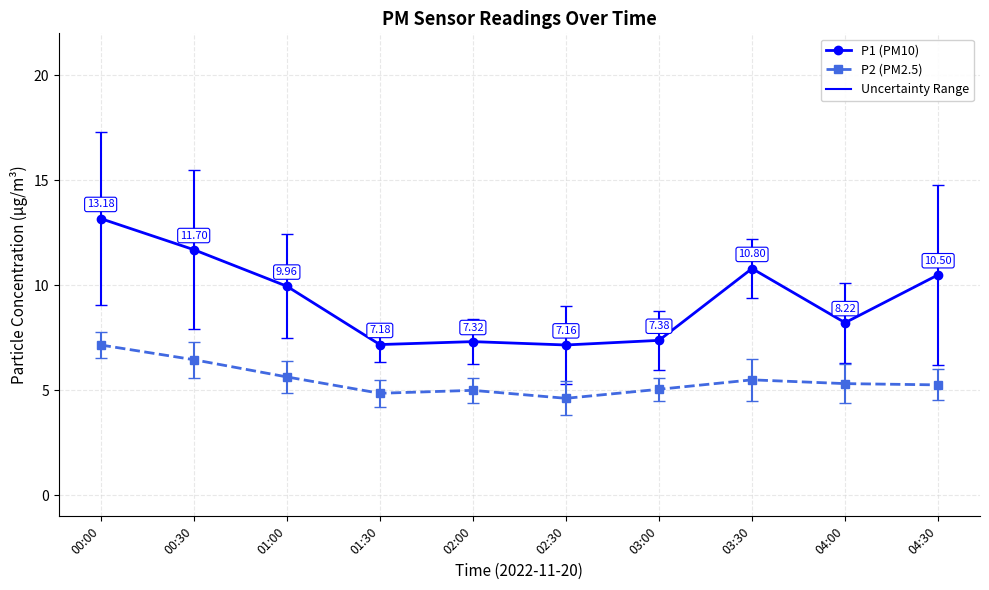

Is the value of P2 (PM2.5) at 04:00 greater than the value of P1 (PM10) at 00:30?

No